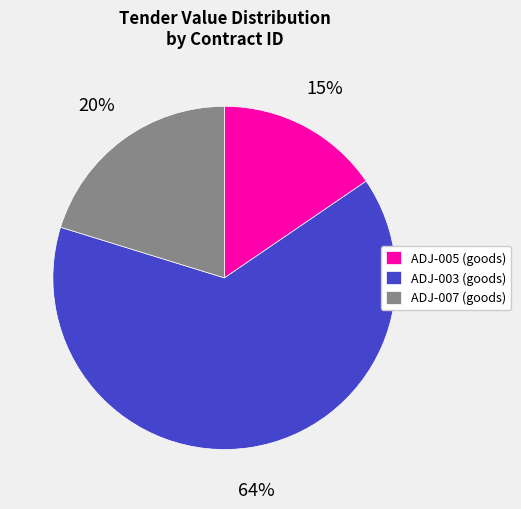

What is the smallest slice in the pie chart?

ADJ-005 (goods)